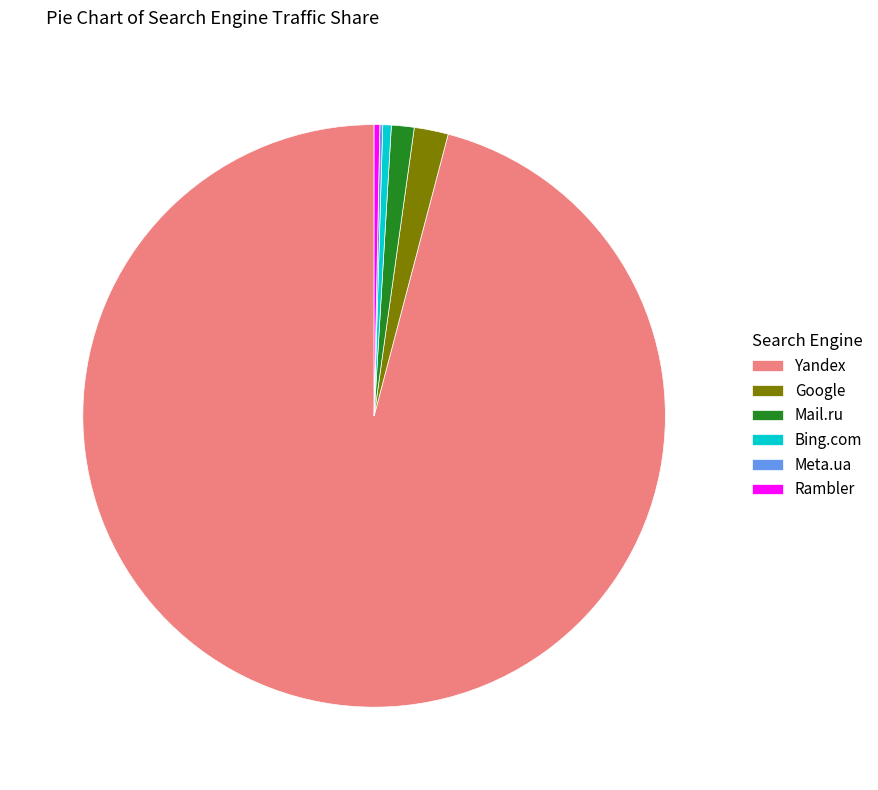

Is there any slice that represents more than half of the pie?

Yes